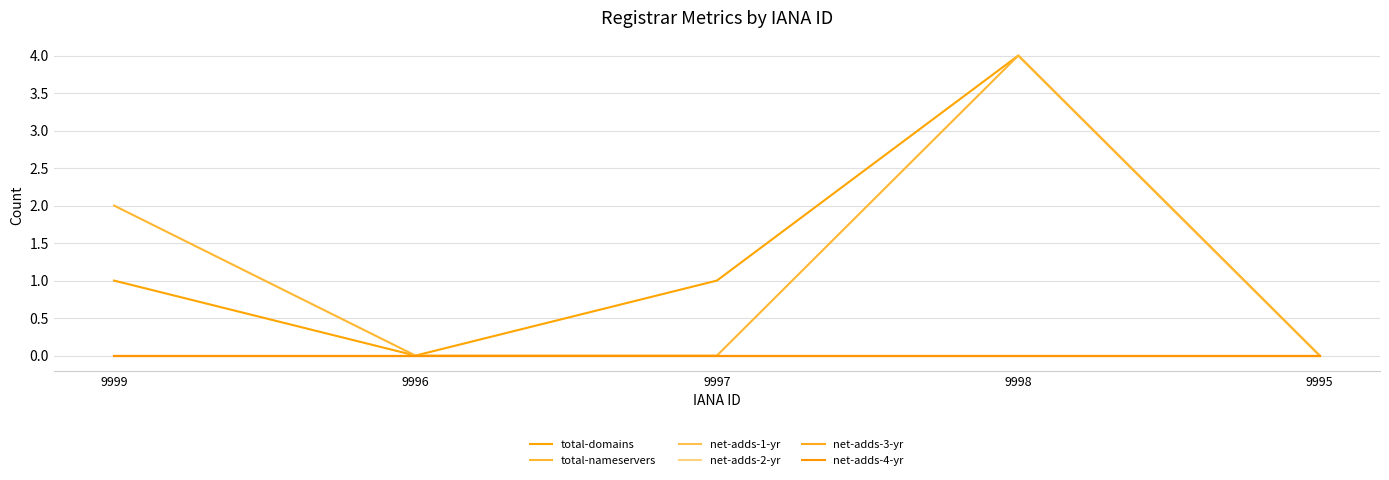

How many total-domains values are between 0 and 1?

4